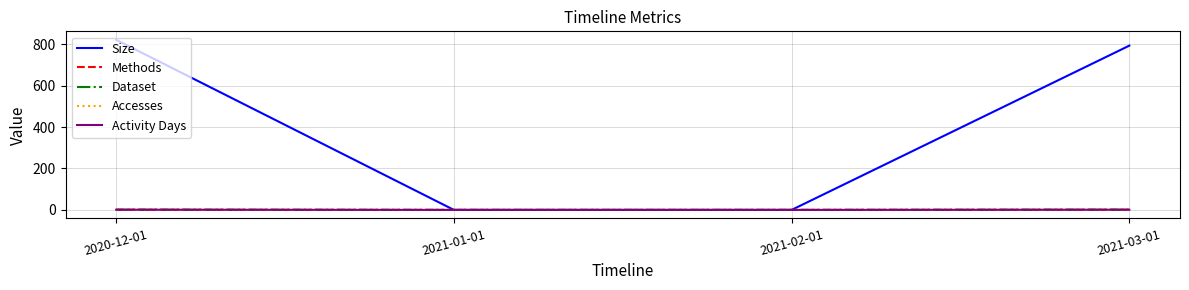

Does the chart have visible grid lines?

Yes